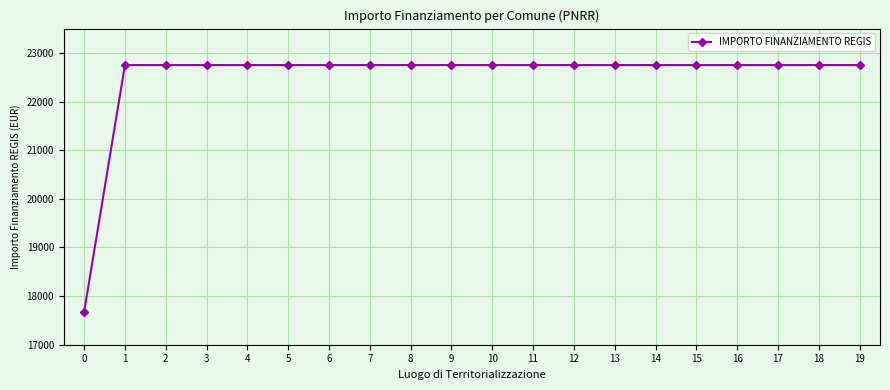

Reading right to left, transcribe all the data shown in this chart.

22750.0	22750.0	22750.0	22750.0	22750.0	22750.0	22750.0	22750.0	22750.0	22750.0	22750.0	22750.0	22750.0	22750.0	22750.0	22750.0	22750.0	22750.0	22750.0	17674.8